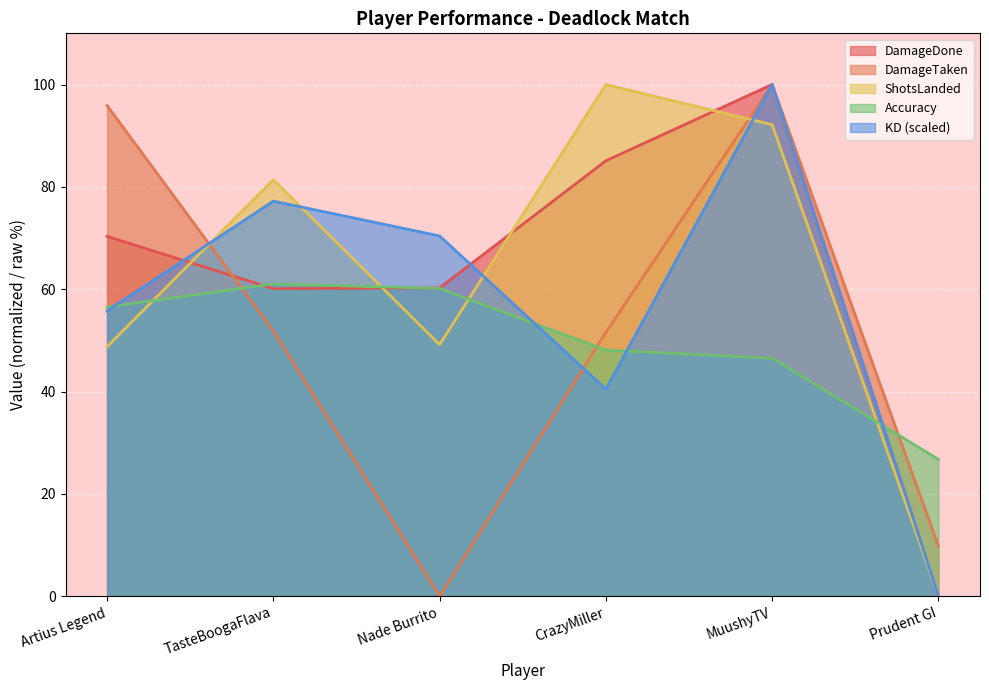

Reading right to left, what are all the values shown in this chart?

Accuracy: Prudent GI=26.8	MuushyTV=46.5	CrazyMiller=48.1	Nade Burrito=60.1	TasteBoogaFlava=61.0	Artius Legend=56.5
KD: Prudent GI=0.0	MuushyTV=100.0	CrazyMiller=40.5	Nade Burrito=70.4	TasteBoogaFlava=77.2	Artius Legend=55.8